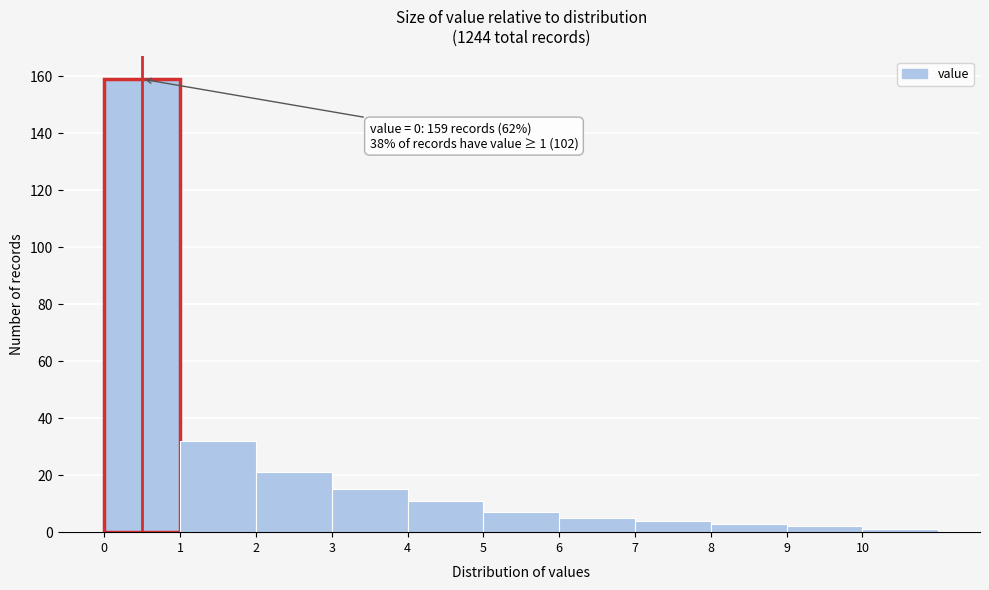

Which range on the x-axis has the tallest bar?

0 to 1